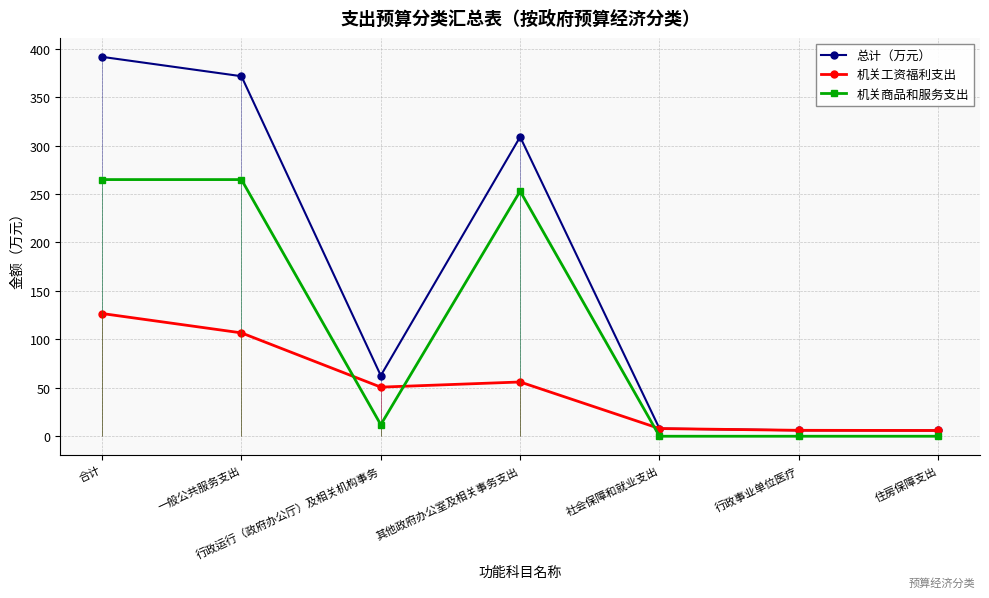

What is the value of the 总计（万元） point at the 2nd from the left?

371.6